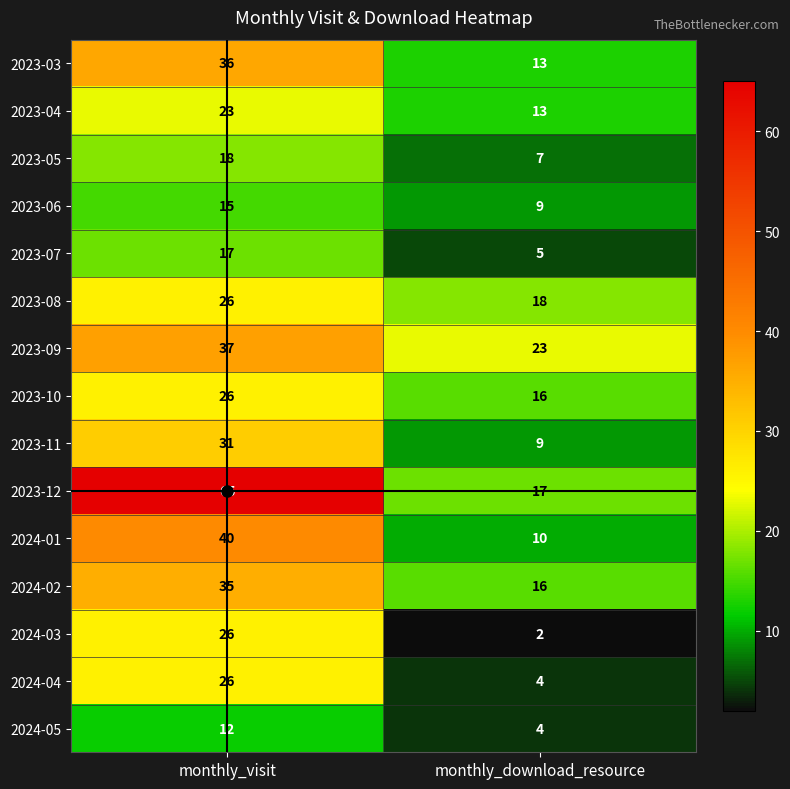

What is the approximate value of 2023-10 at monthly_download_resource?

16